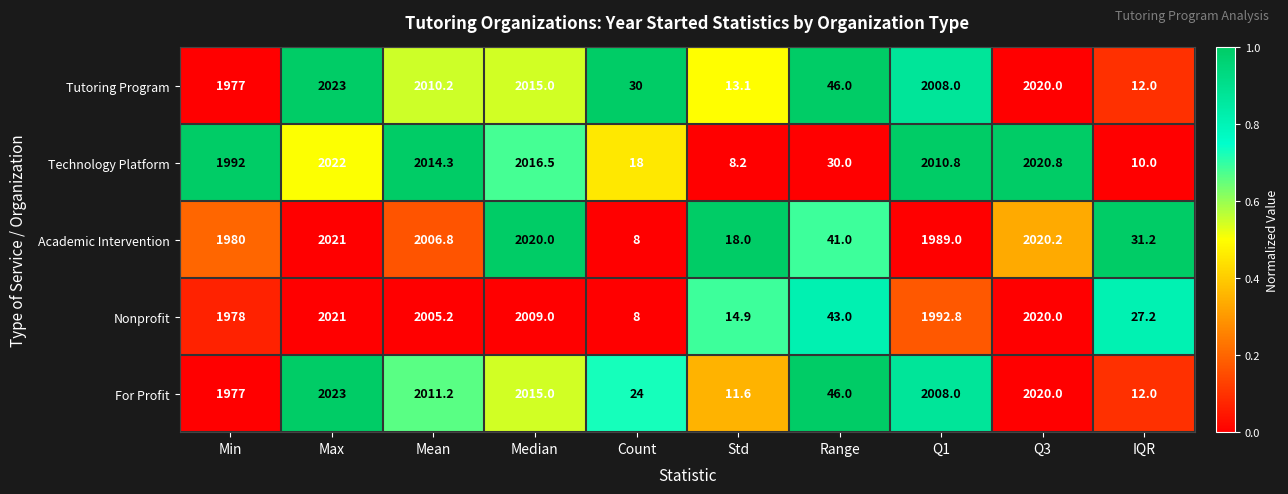

The Nonprofit series shows 71.5 at Range. True or false?

False